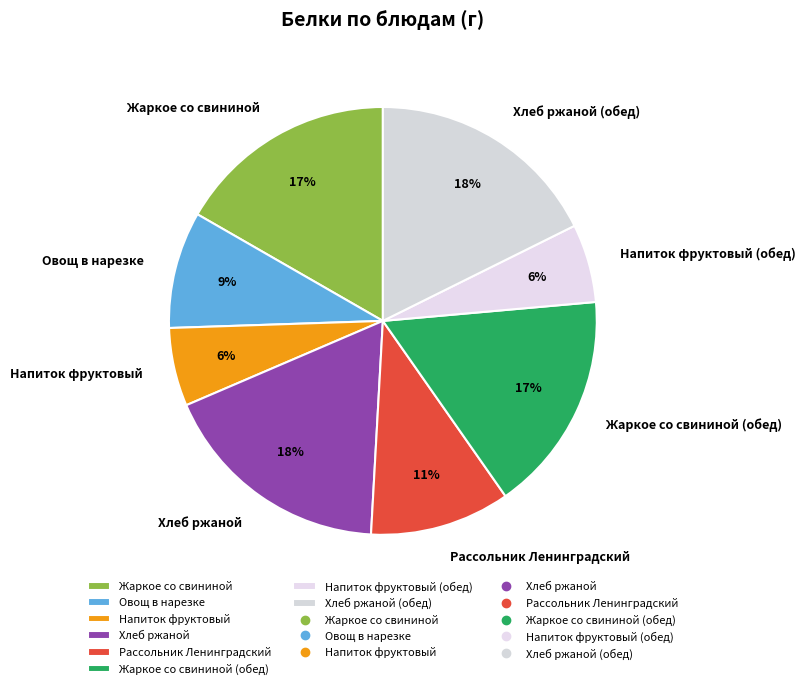

True or false: Овощ в нарезке accounts for 9% of the total.

True